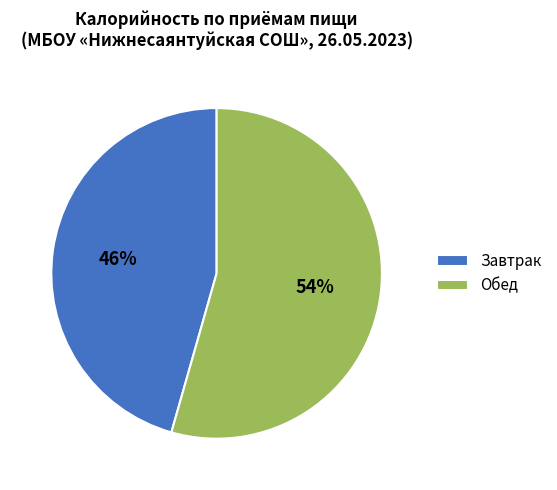

Is there any slice that represents more than half of the pie?

Yes